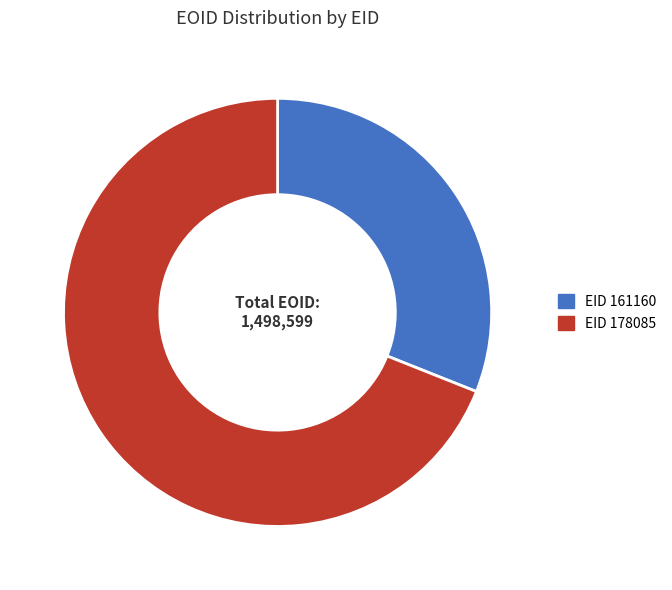

What is the largest slice in the pie chart?

EID 178085